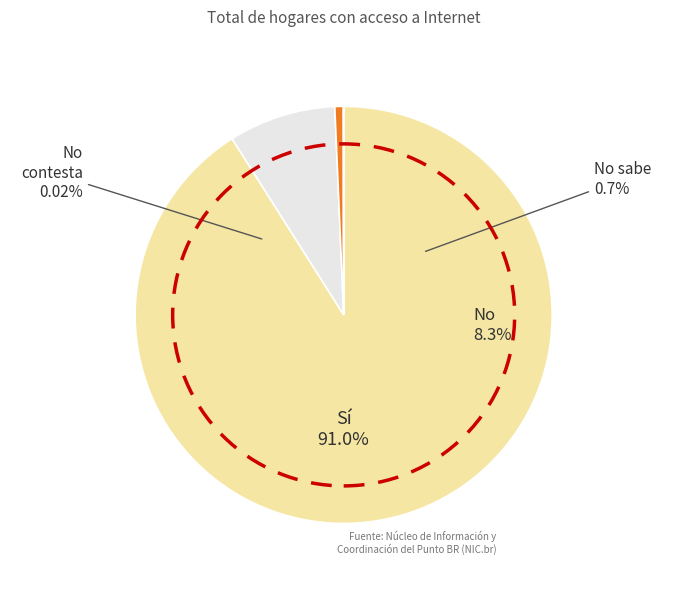

Rank the categories by value from highest to lowest.

Sí, No, No sabe, No contesta